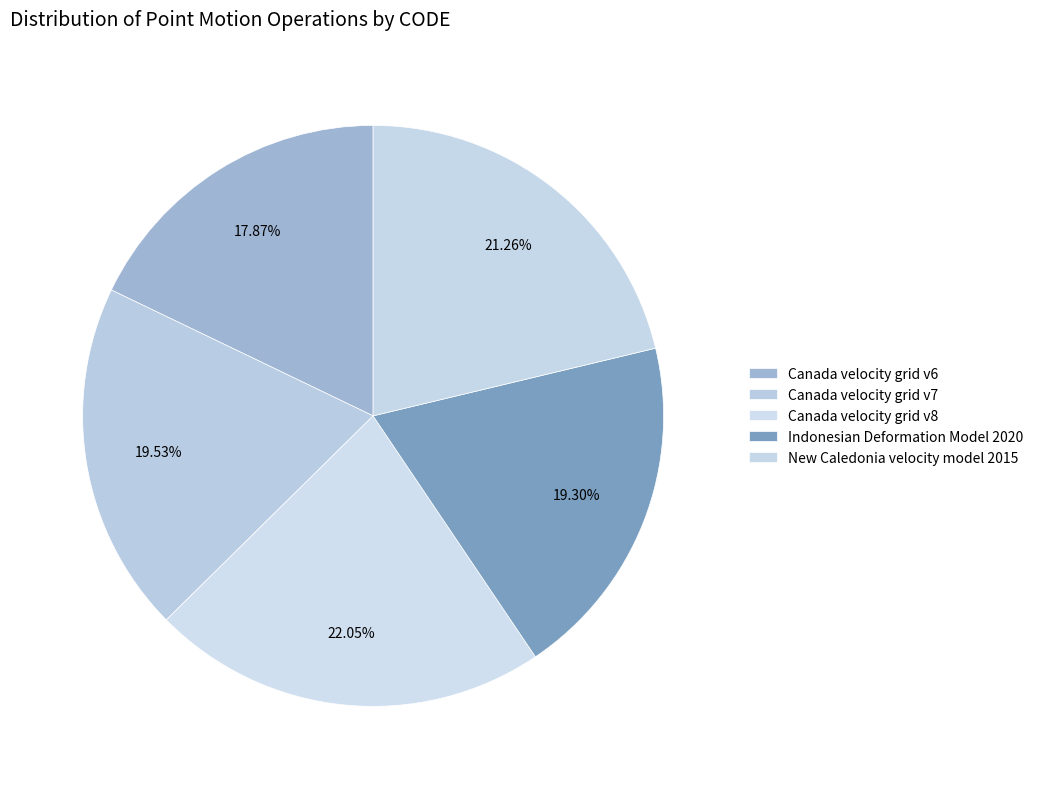

How many slices are in this pie chart?

5